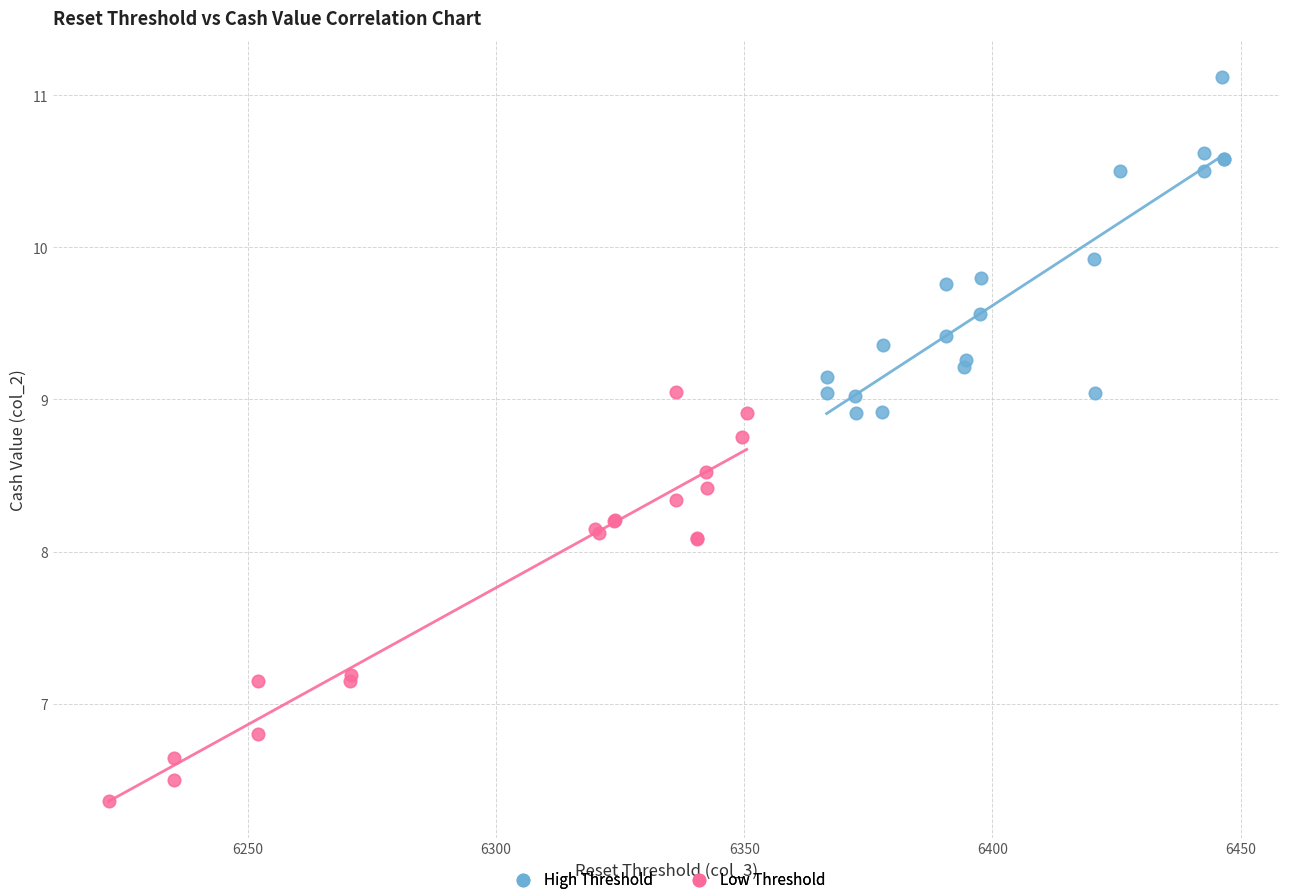

Which series contains the lowest Y value?

Low Threshold